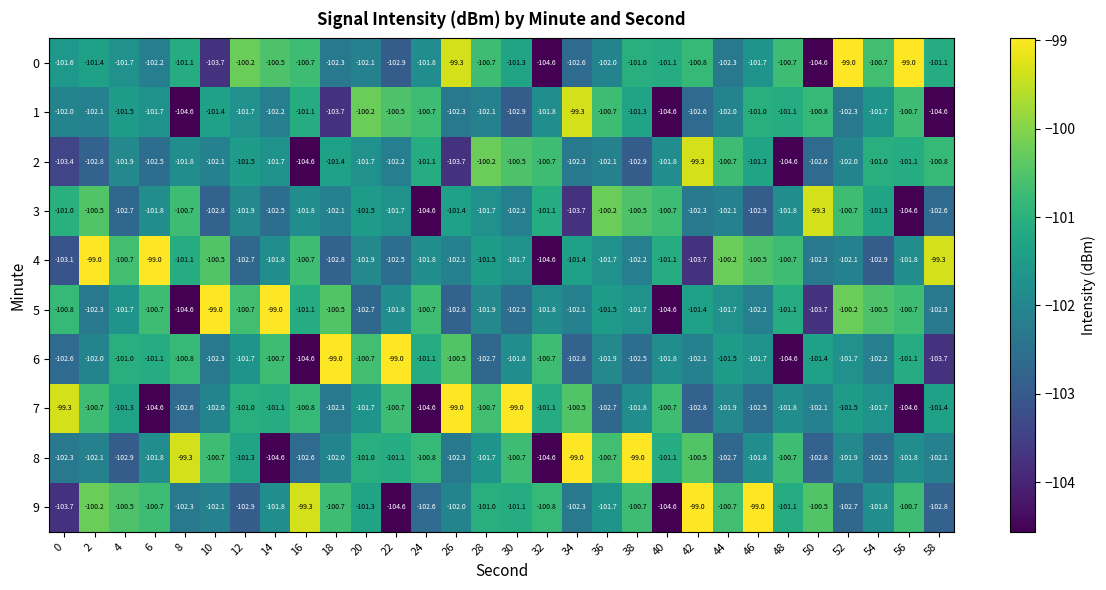

Which series changed the most between 14 and 20?

5